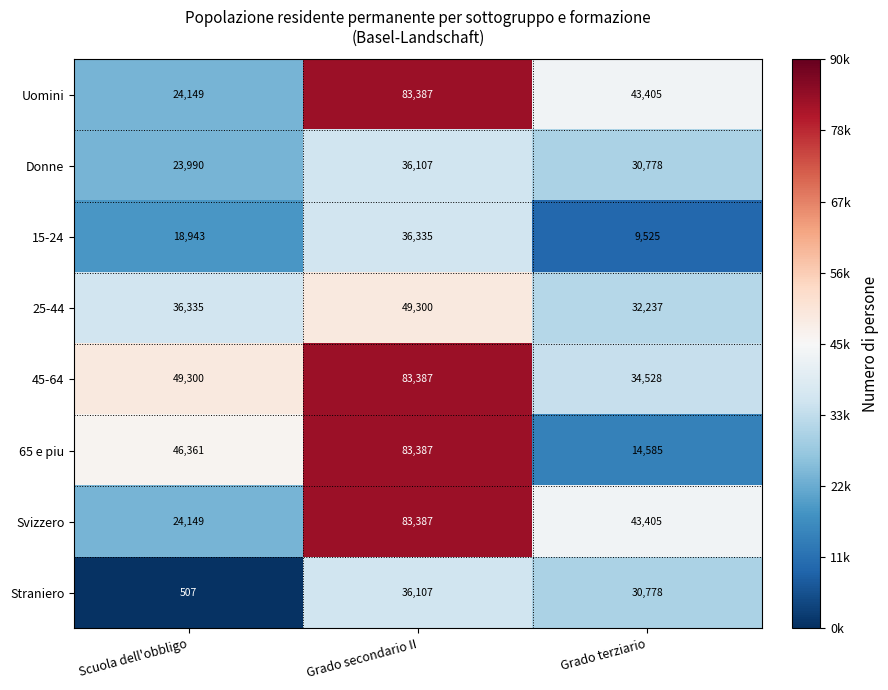

The Straniero series shows 109 at Scuola dell'obbligo. True or false?

False